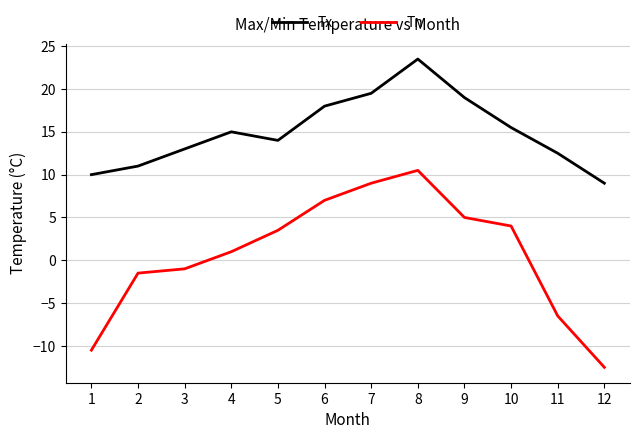

True or false: Tn has a value of -10.5 at 1.

True